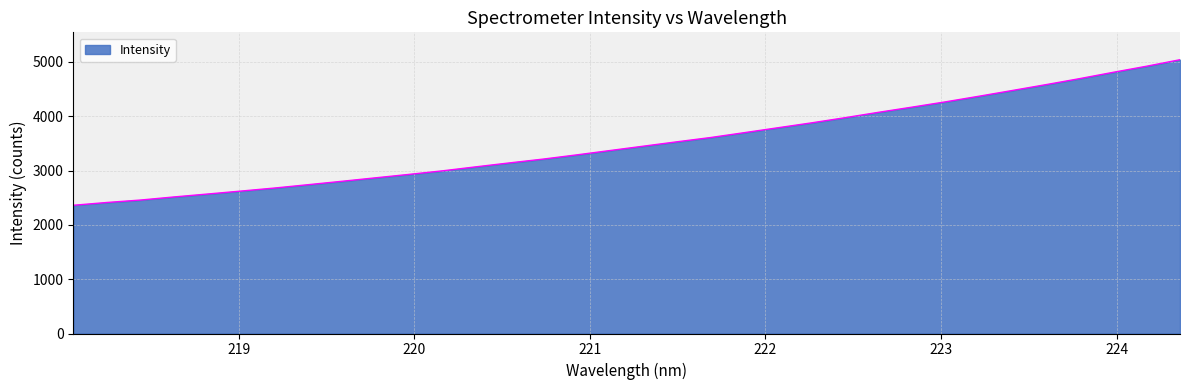

What is the difference between the maximum and minimum values?

2679.2